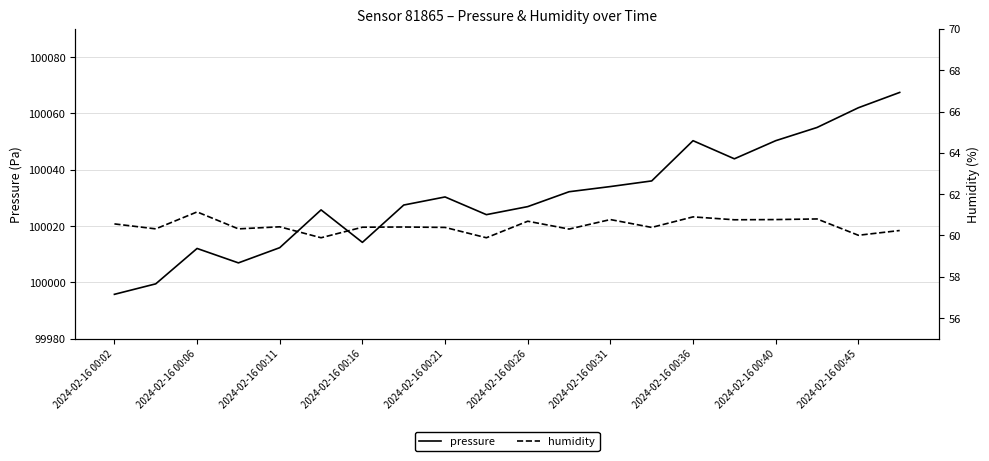

What is the minimum value for pressure?

99995.8